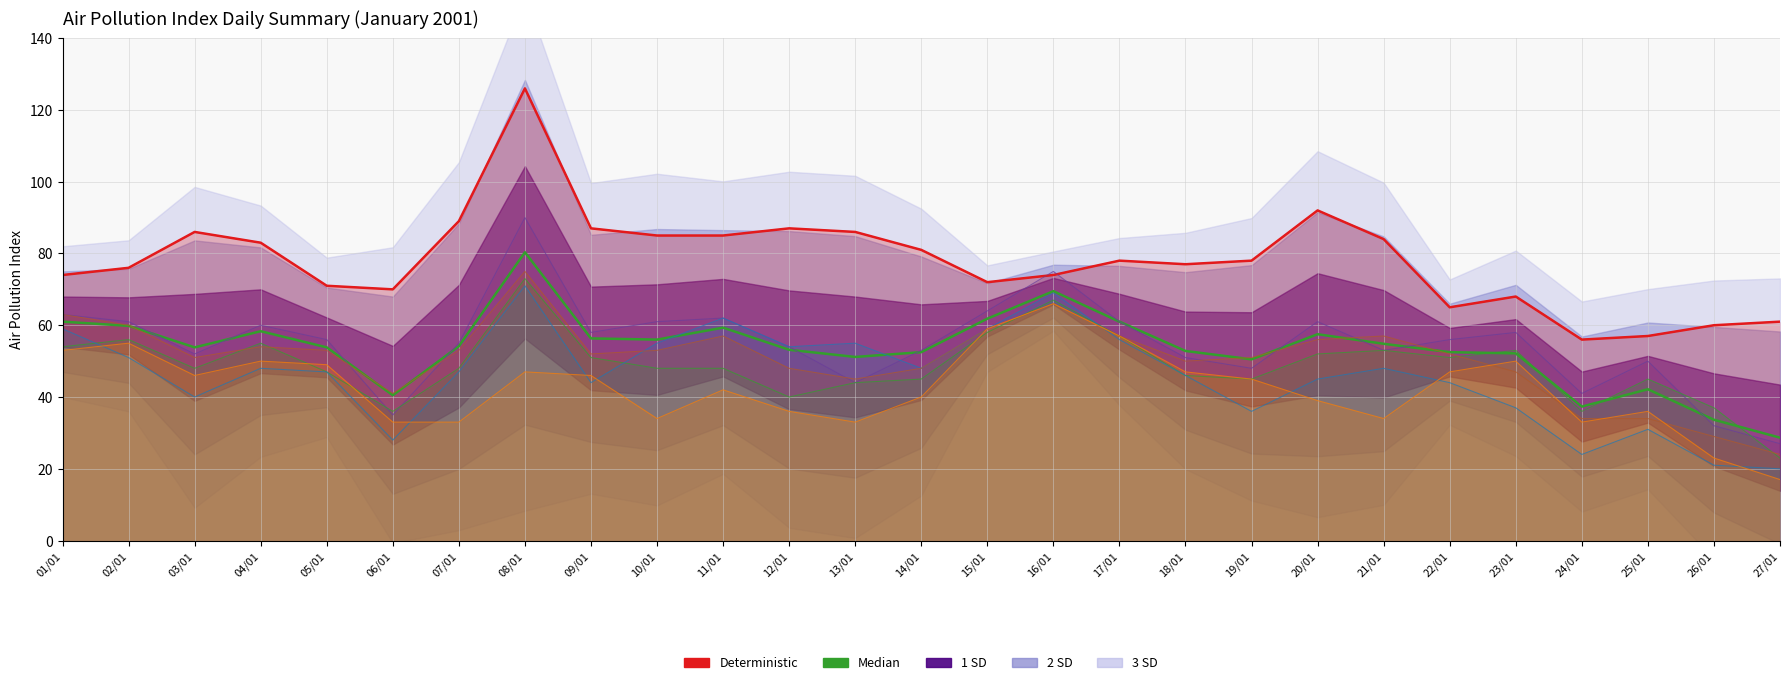

Which series has the widest spread of values?

col_1_avg